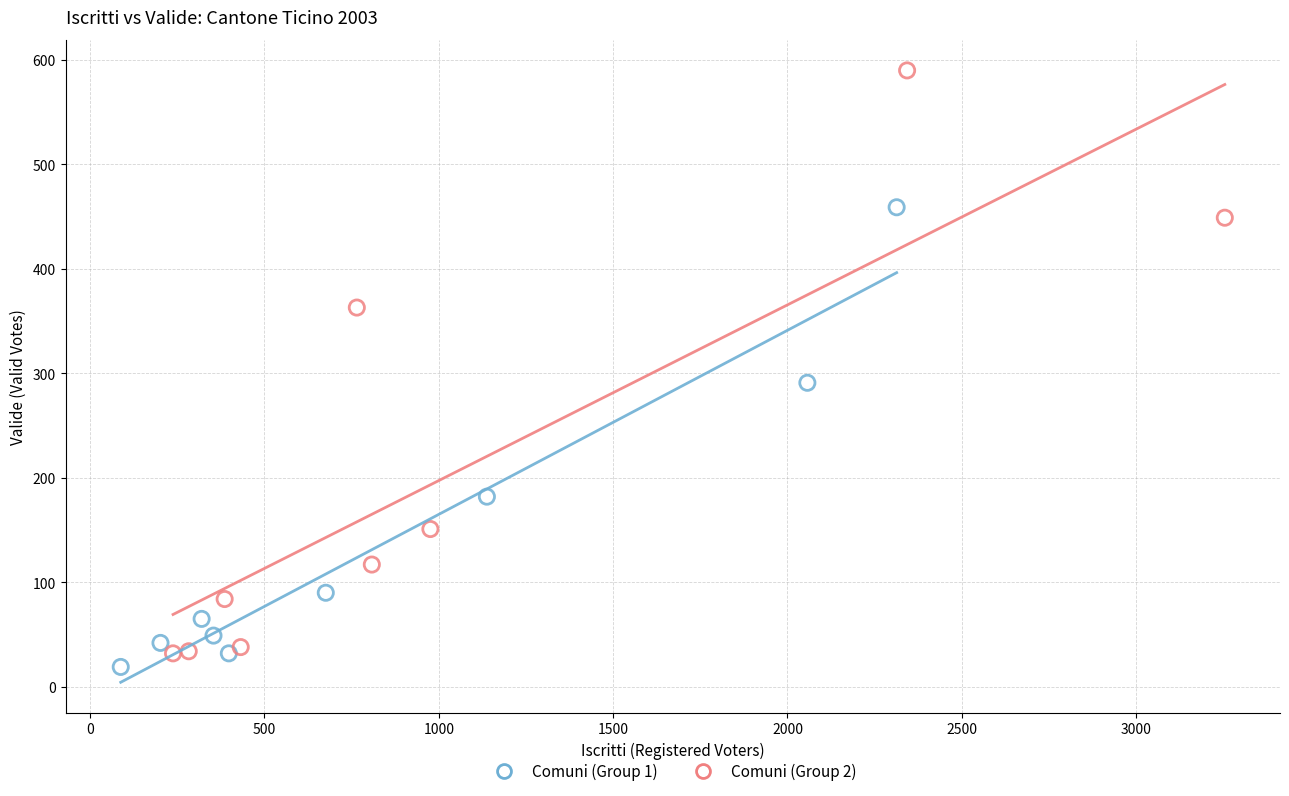

Which series has the widest spread of Y values?

Comuni (Group 2)